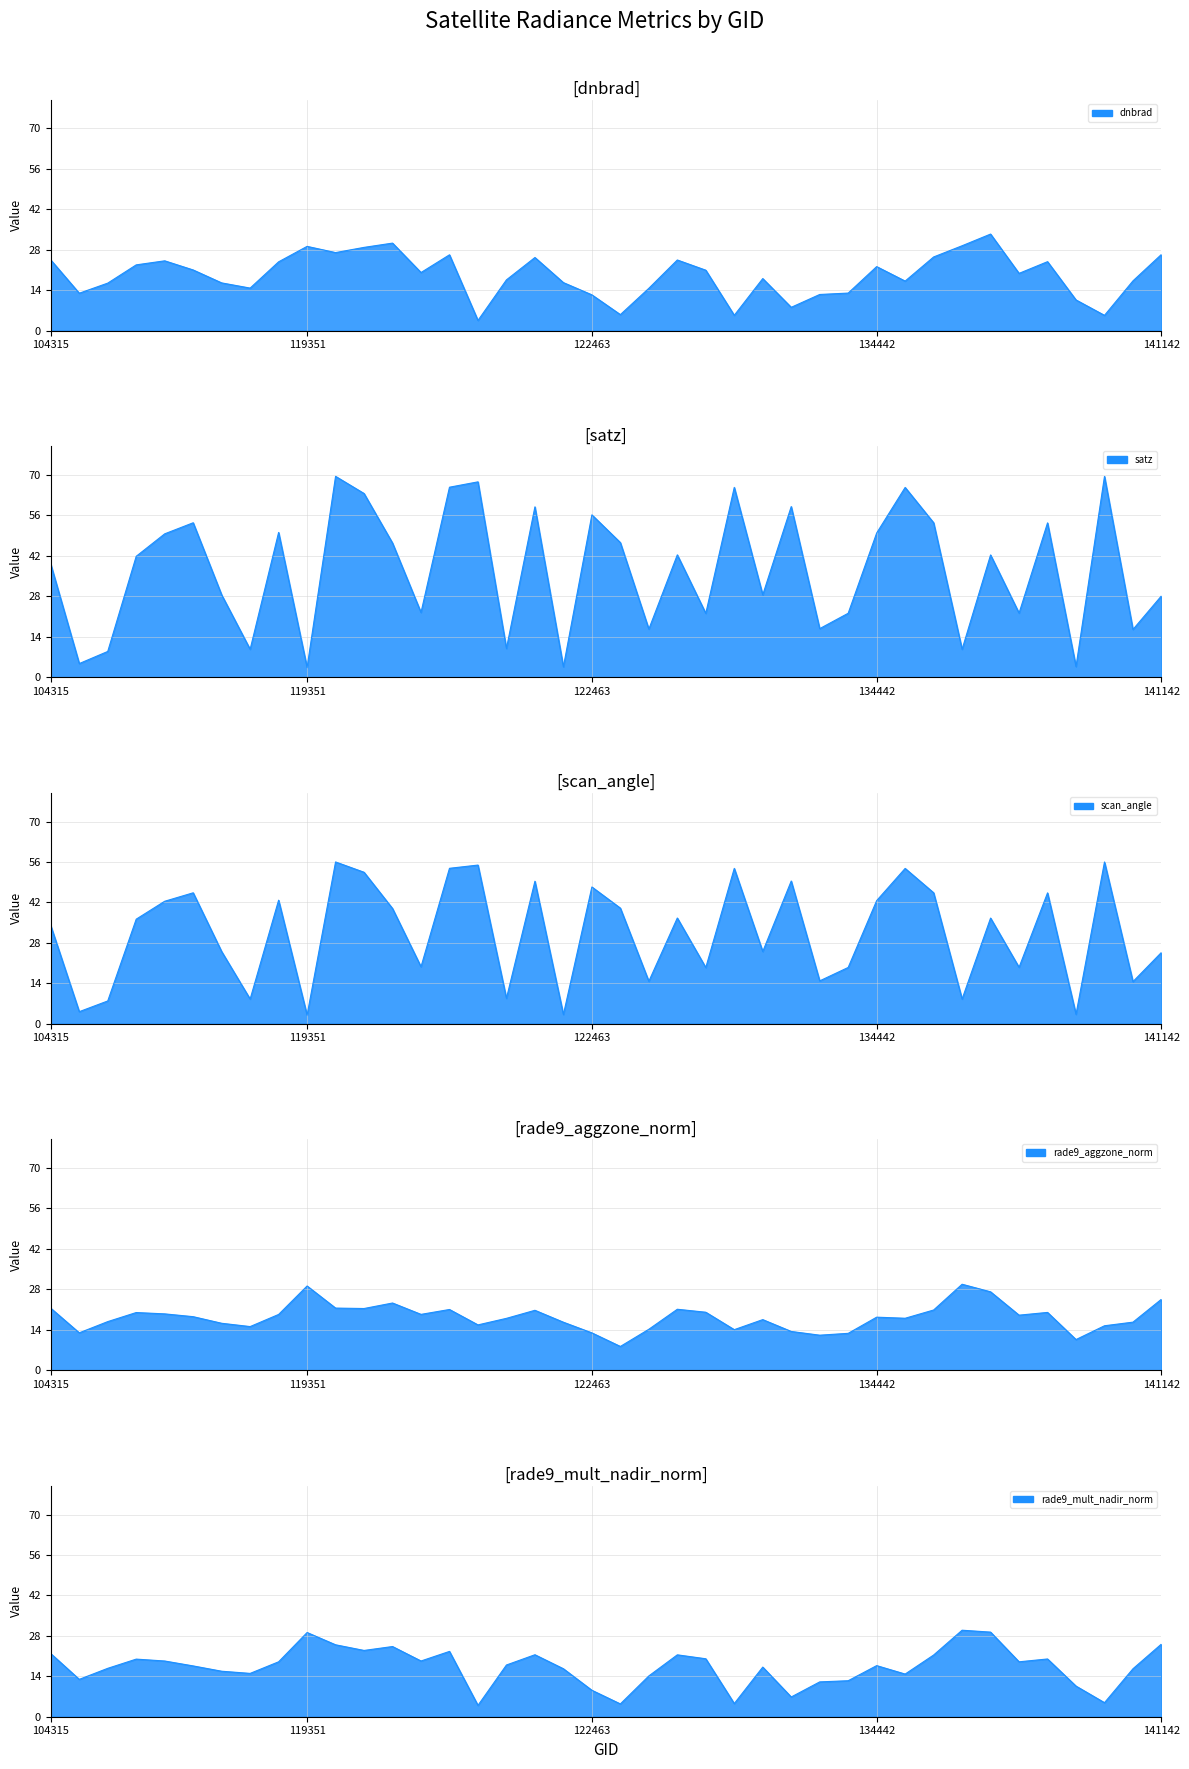

Reading left to right, list all the values displayed in this chart.

dnbrad: 24.5	12.9	16.4	22.8	24.2	21.0	16.5	14.7	23.8	29.2	27.0	28.8	30.3	20.1	26.2	3.5	17.6	25.3	16.6	12.4	5.5	14.6	24.4	20.9	5.3	18.0	8.1	12.5	13.0	22.2	17.1	25.5	29.4	33.4	19.8	23.9	10.6	5.3	17.2	26.4
satz: 39.1	4.7	8.9	41.8	49.6	53.5	28.5	9.6	50.1	3.3	69.5	63.6	46.4	22.4	65.8	67.6	9.9	59.0	3.6	56.2	46.6	16.6	42.3	22.1	65.7	28.5	59.1	16.8	22.1	49.9	65.7	53.5	9.6	42.3	22.2	53.4	3.7	69.5	16.5	28.1
scan_angle: 33.9	4.2	7.9	36.2	42.4	45.3	25.0	8.5	42.8	2.9	56.0	52.4	39.9	19.7	53.8	54.9	8.8	49.3	3.2	47.3	40.0	14.7	36.6	19.4	53.8	25.0	49.4	14.8	19.5	42.6	53.8	45.3	8.5	36.6	19.5	45.3	3.2	56.0	14.6	24.7
rade9_aggzone_norm: 21.4	12.9	16.8	20.0	19.5	18.5	16.2	15.1	19.3	29.2	21.5	21.4	23.3	19.3	21.0	15.7	18.0	20.7	16.6	12.9	8.2	14.2	21.1	20.1	14.0	17.5	13.4	12.1	12.8	18.4	18.0	20.8	29.8	27.1	19.1	20.0	10.6	15.4	16.6	24.6
rade9_mult_nadir_norm: 21.8	12.9	16.8	19.9	19.3	17.6	15.8	15.0	19.0	29.2	24.9	23.0	24.3	19.3	22.6	3.9	17.9	21.5	16.6	9.2	4.4	14.1	21.4	20.1	4.6	17.2	6.8	12.1	12.5	17.7	14.8	21.4	30.0	29.3	19.0	20.0	10.6	4.9	16.6	25.2